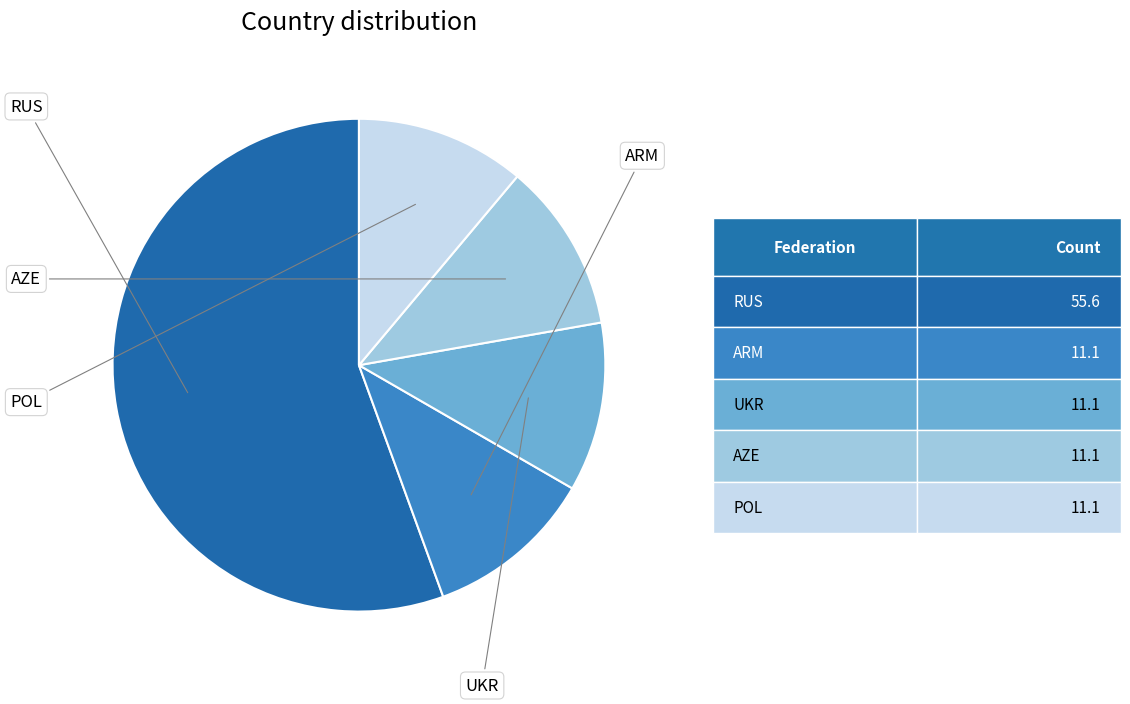

Is there any slice that represents more than half of the pie?

Yes